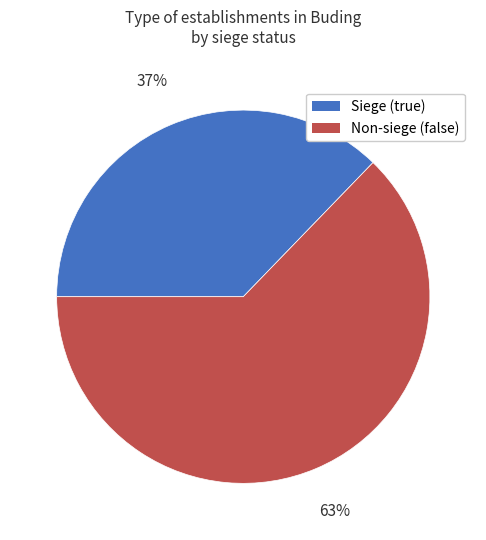

To the nearest percent, what is the difference between the largest and smallest slice percentages?

26%